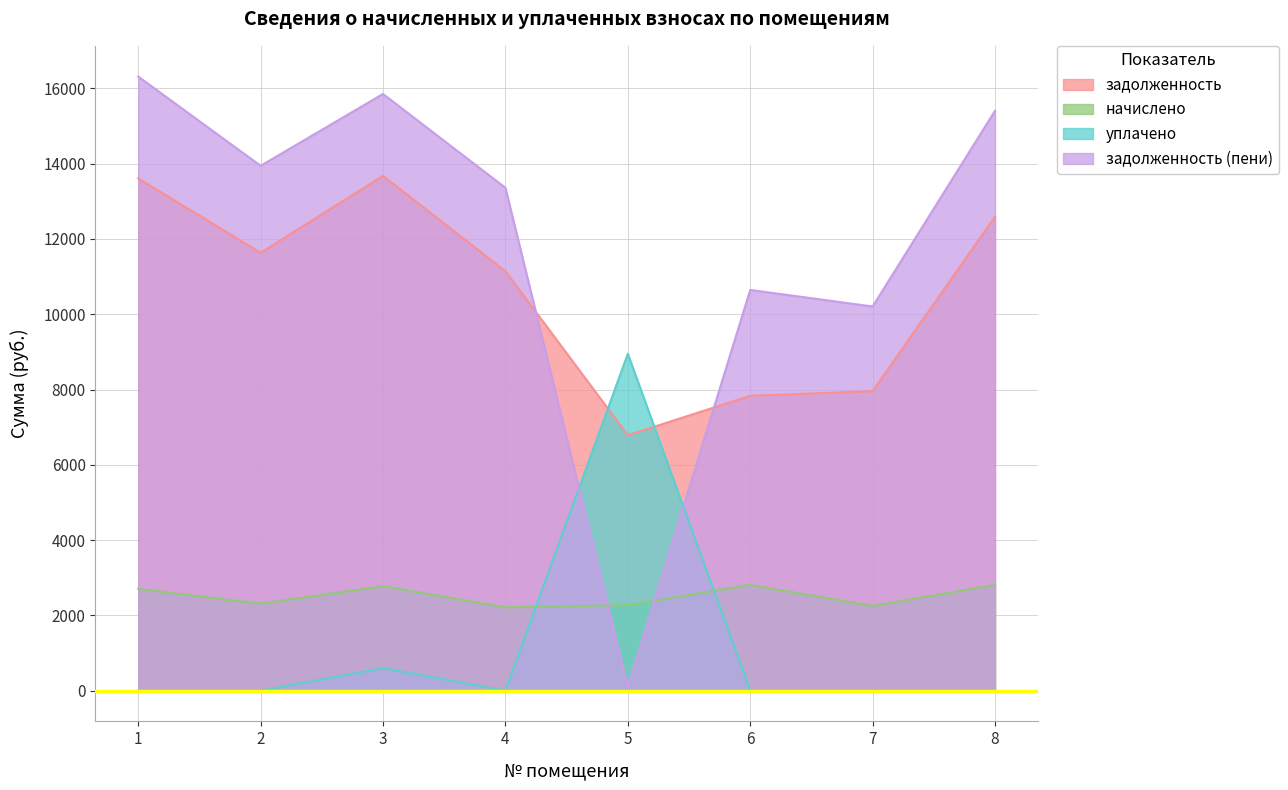

Read the задолженность value at 4.

11145.1